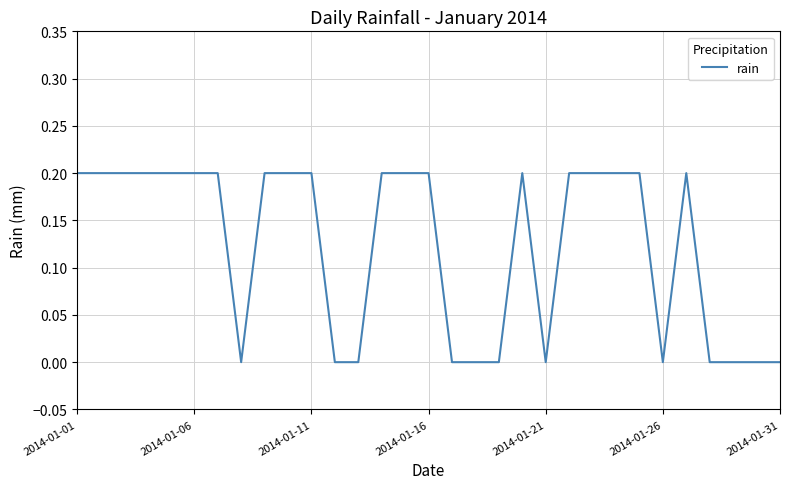

At which label is the value closest to 0?

7